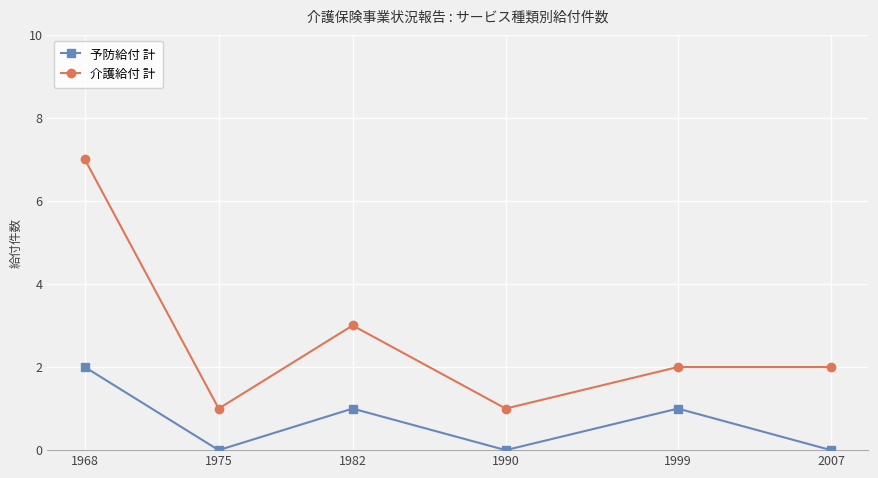

Rank the series at 1982 from highest to lowest value.

介護給付 計, 予防給付 計